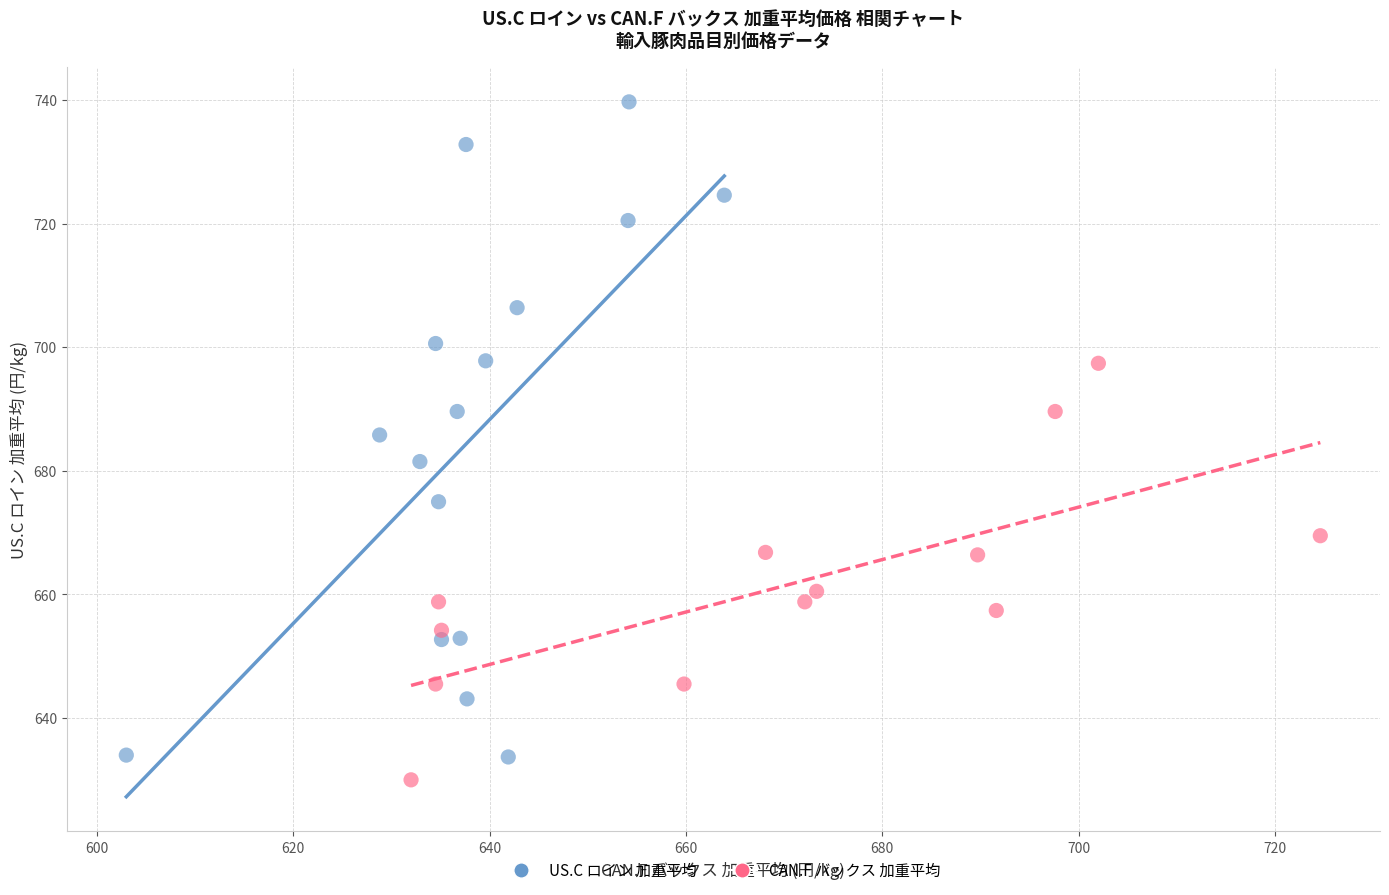

Which series contains the highest Y value?

US.C ロイン 加重平均